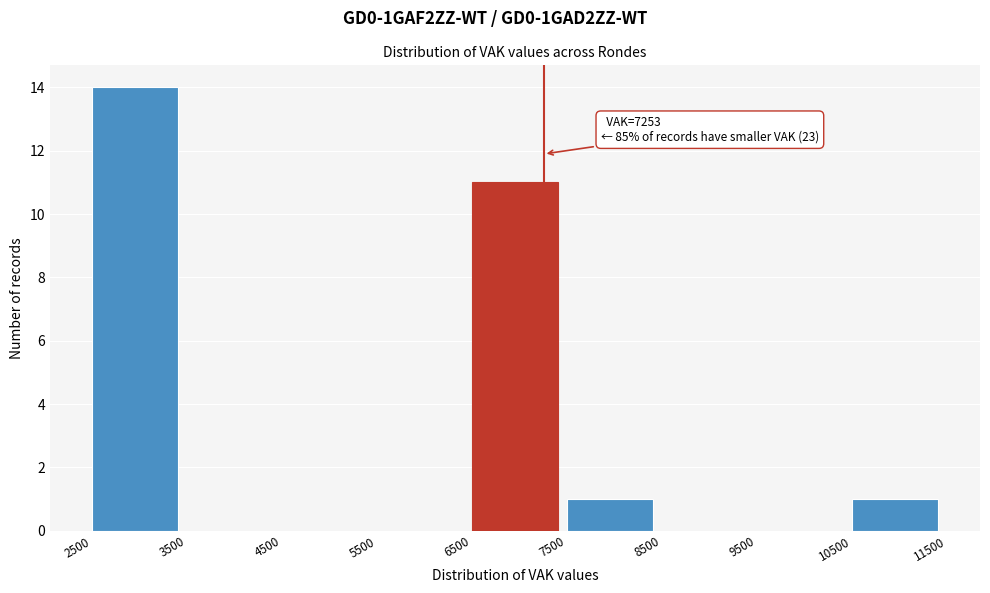

Which range on the x-axis has the tallest bar?

2500 to 3500